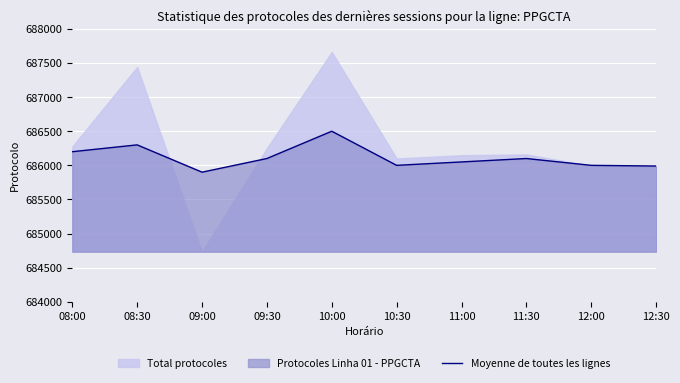

What is the highest value of the Moyenne de toutes les lignes series?

686500